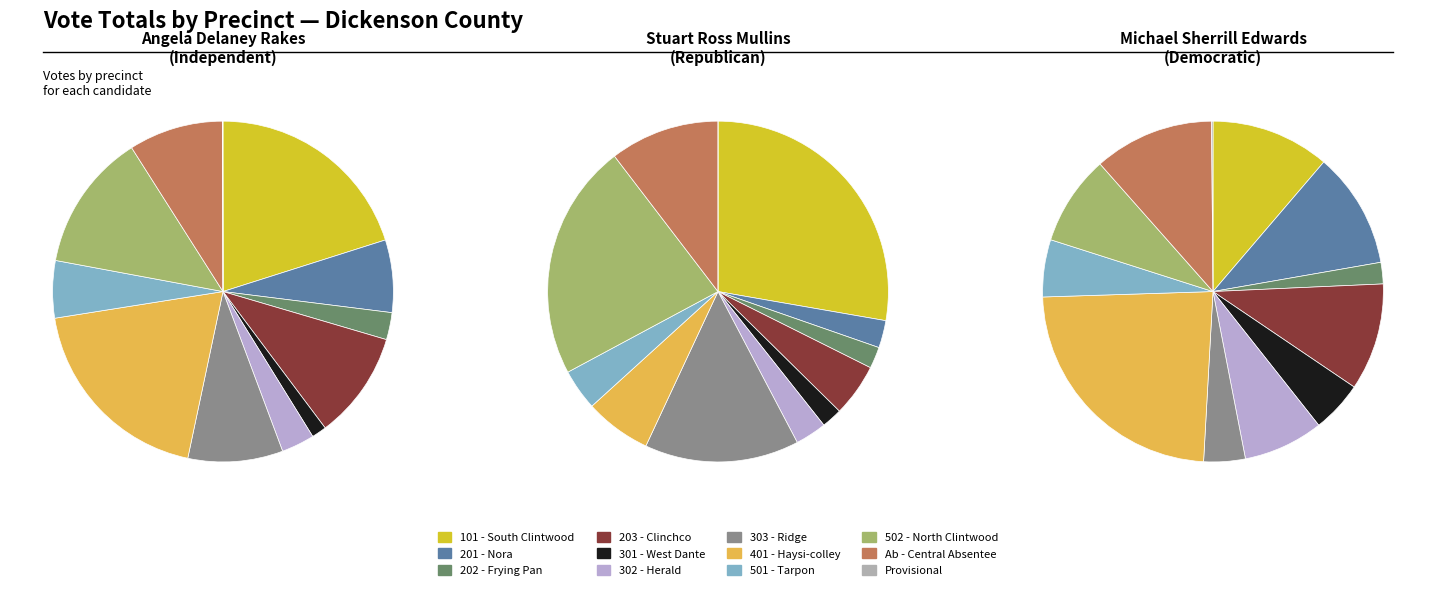

What percentage do Ab - Central Absentee and 501 - Tarpon together represent?

14.4%